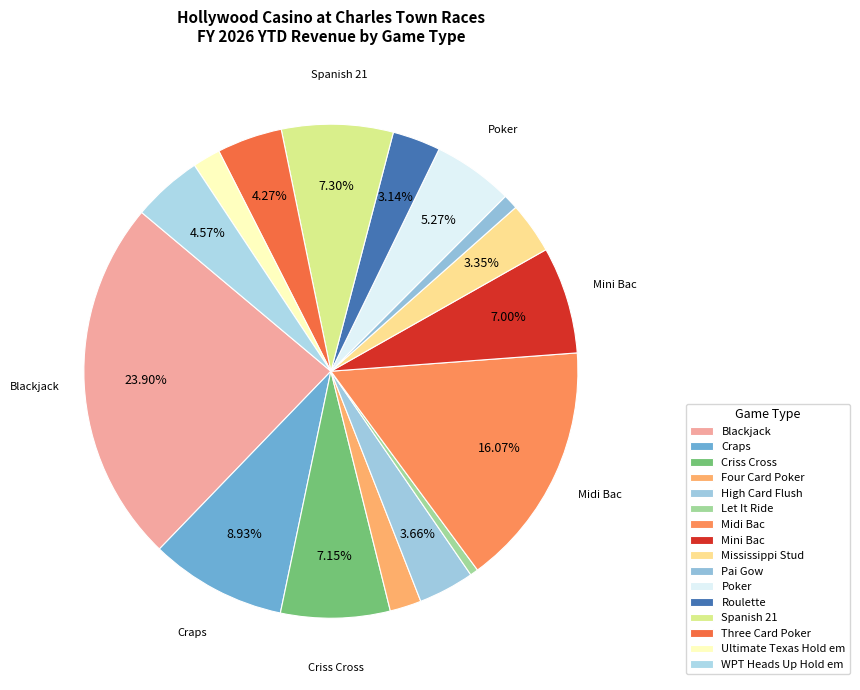

To the nearest percent, what is the difference between the Criss Cross and Roulette slice percentages?

4%